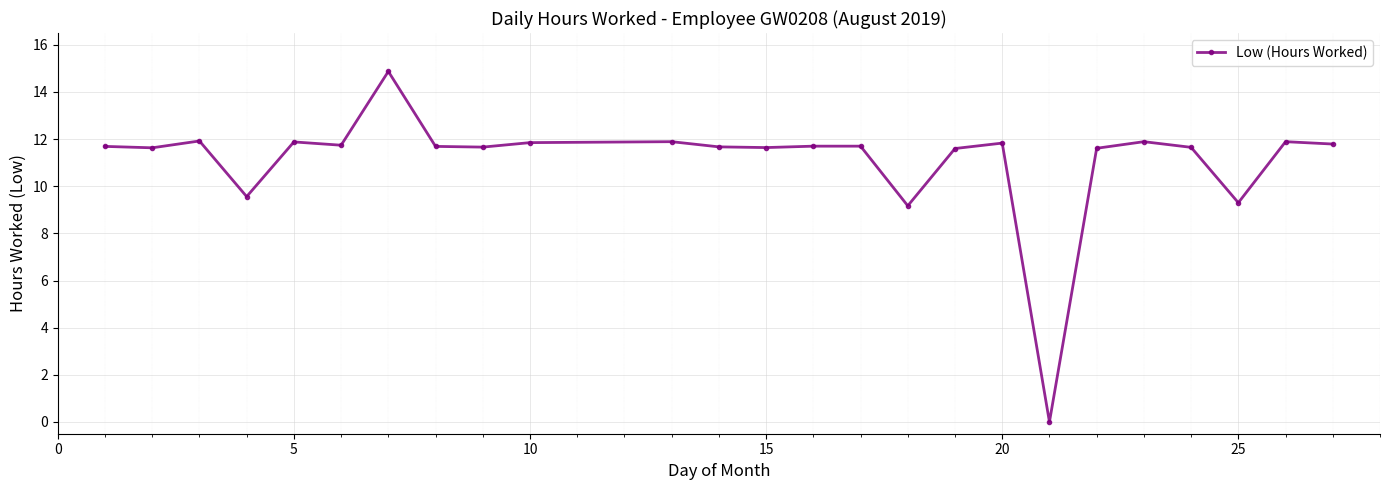

What is the value of the 7th point from the left?

14.9